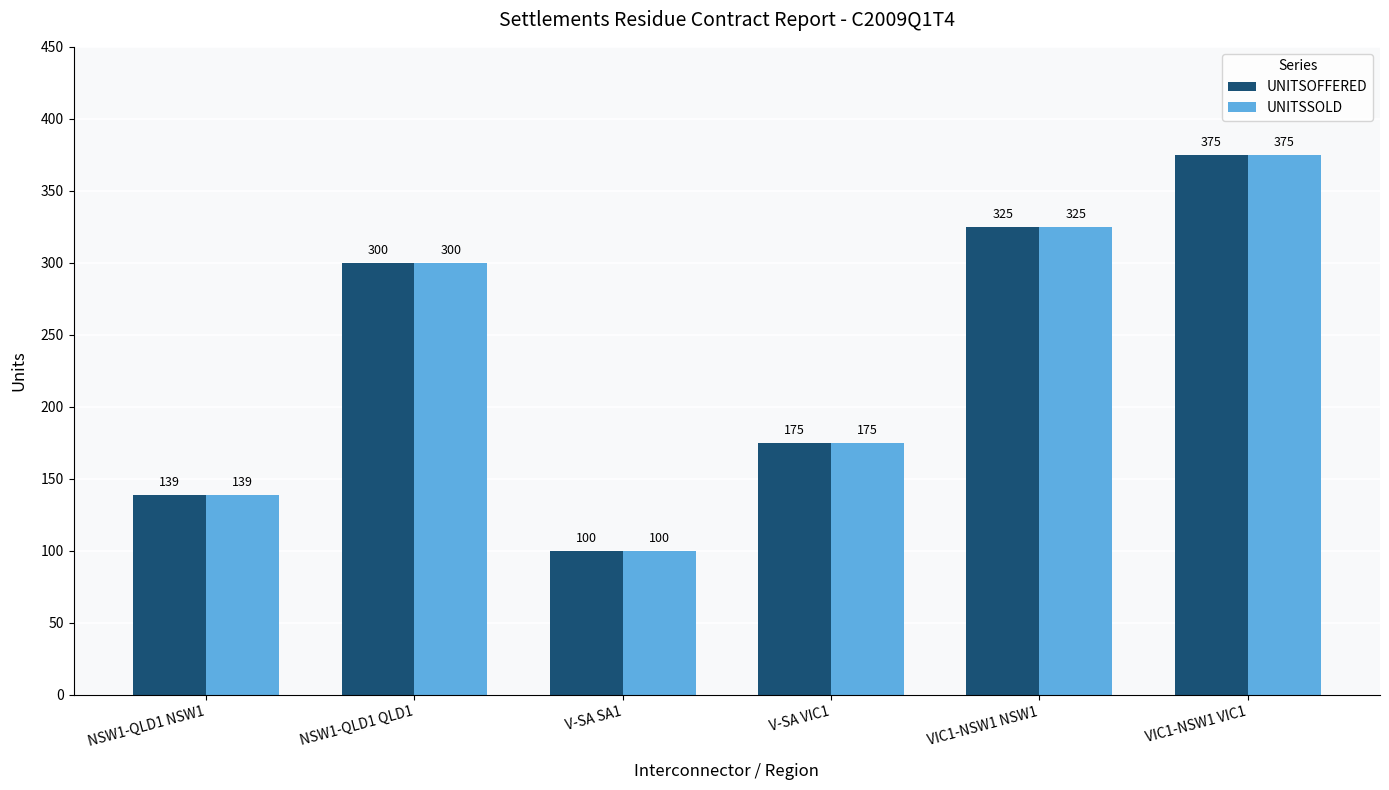

What are all the series names shown in the legend?

UNITSOFFERED, UNITSSOLD